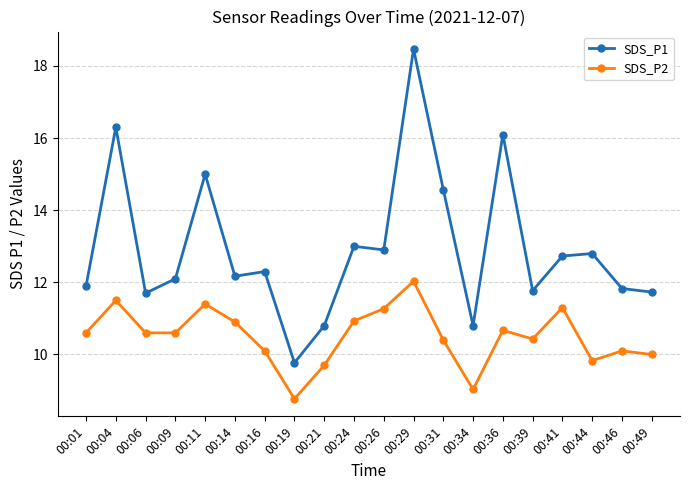

List the series in order of their overall mean, lowest first.

SDS_P2, SDS_P1